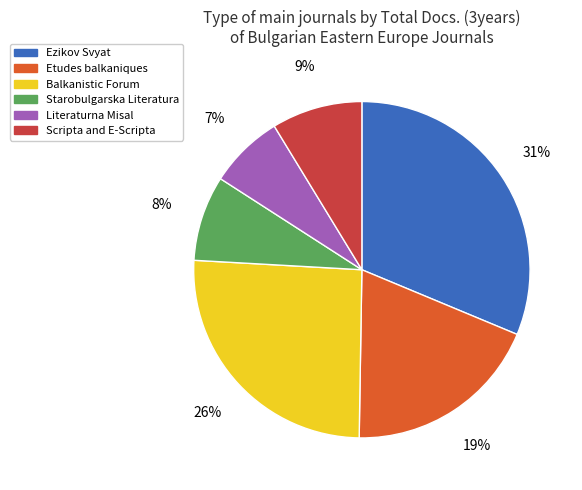

Does any single category account for the majority?

No